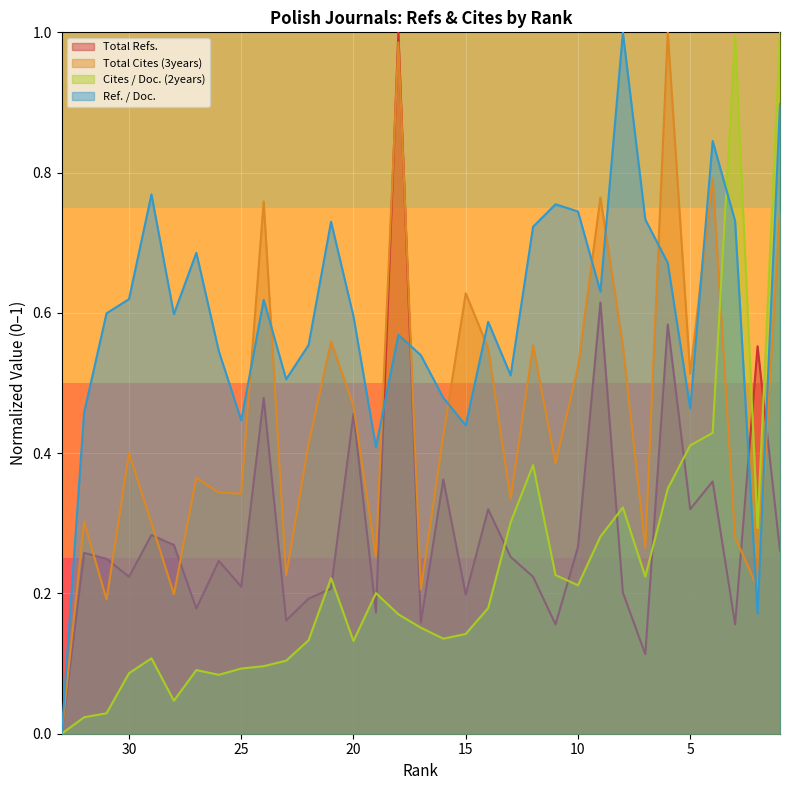

Is the value of Total Refs. at 26 greater than the value of Total Cites (3years) at 33?

Yes